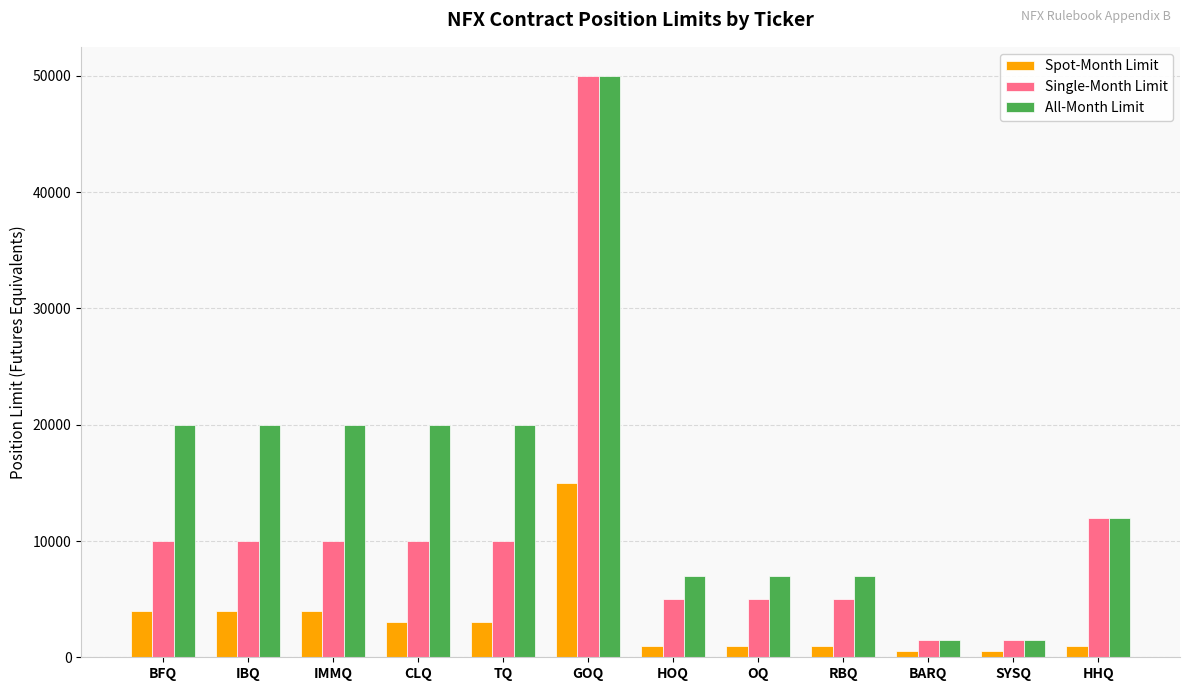

What is the difference between the highest and lowest values at CLQ?

17000